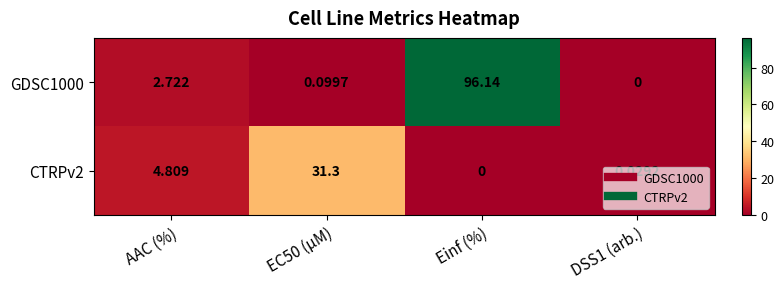

At which category is the sum across all series the highest?

Einf (%)